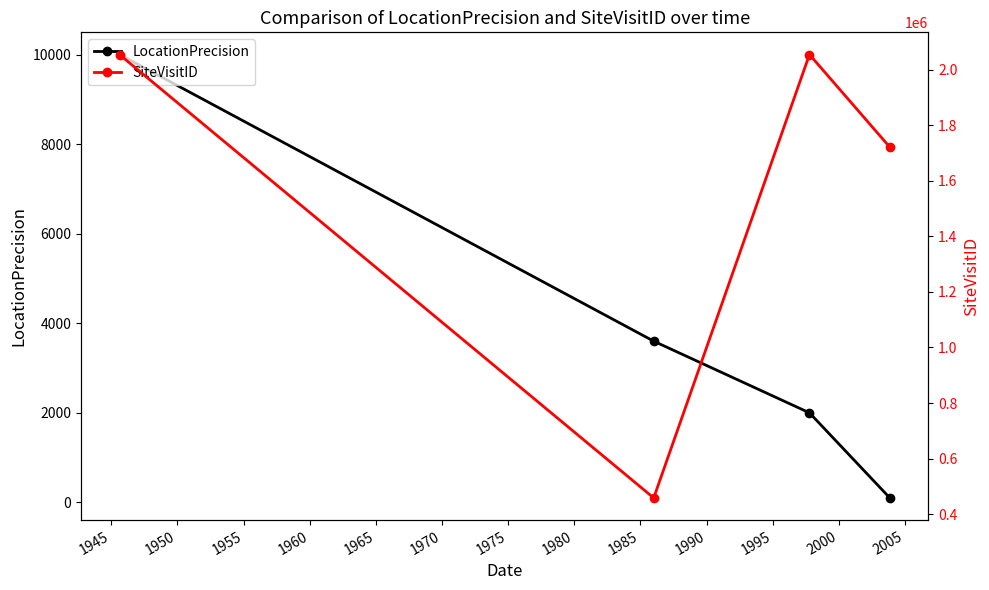

What is the maximum value for LocationPrecision?

10000